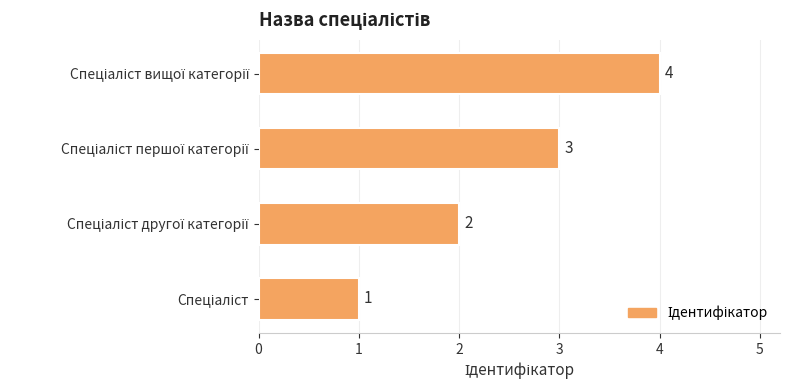

Count the number of categories in the chart.

4